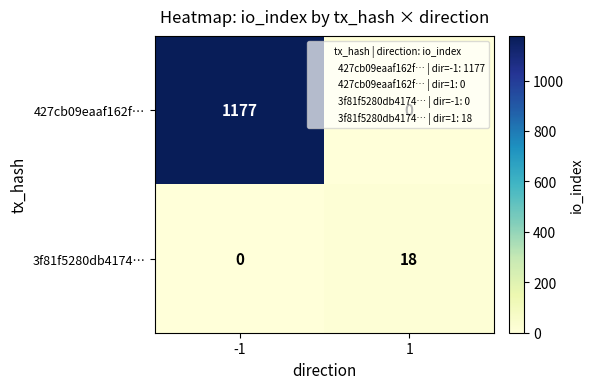

What value does the 427cb09eaaf162f… series have at -1, to the nearest 100?

1200